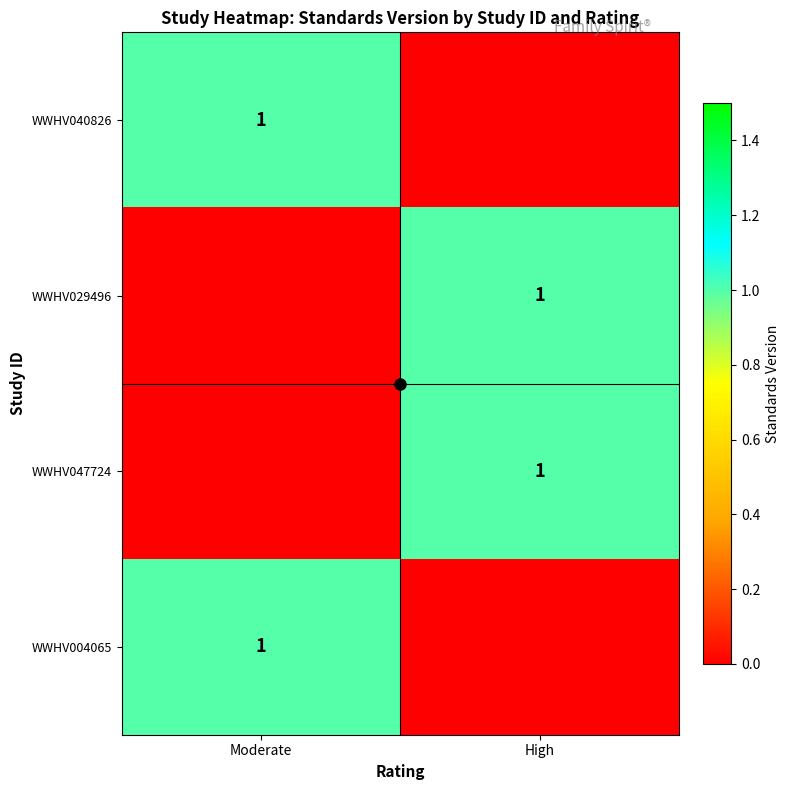

Where is WWHV004065 nearest to the value 0?

High